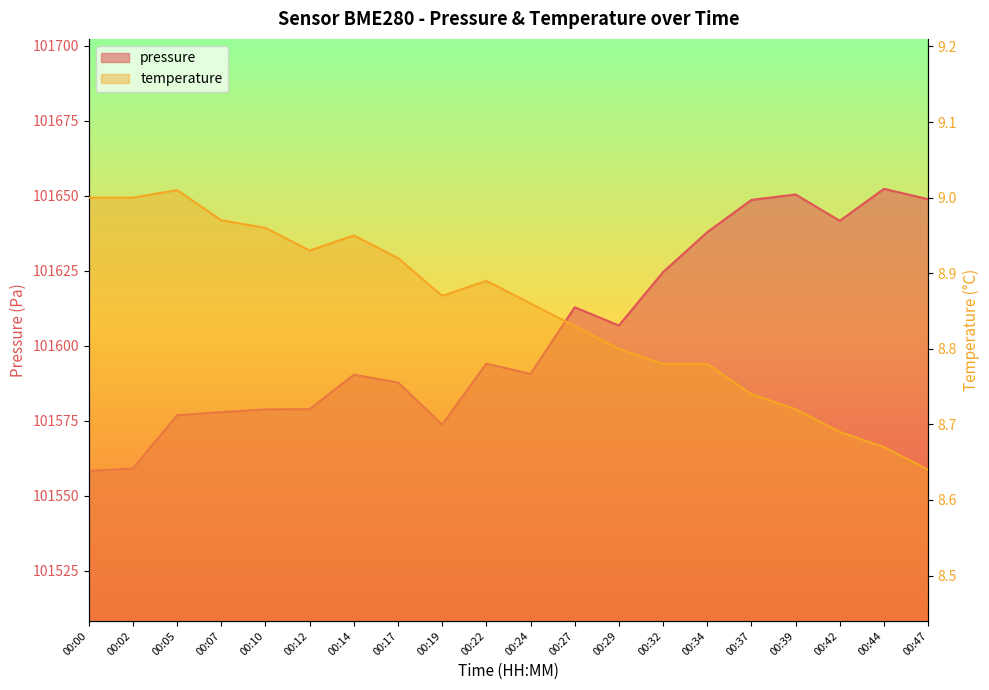

Read the temperature value at 00:14.

8.9